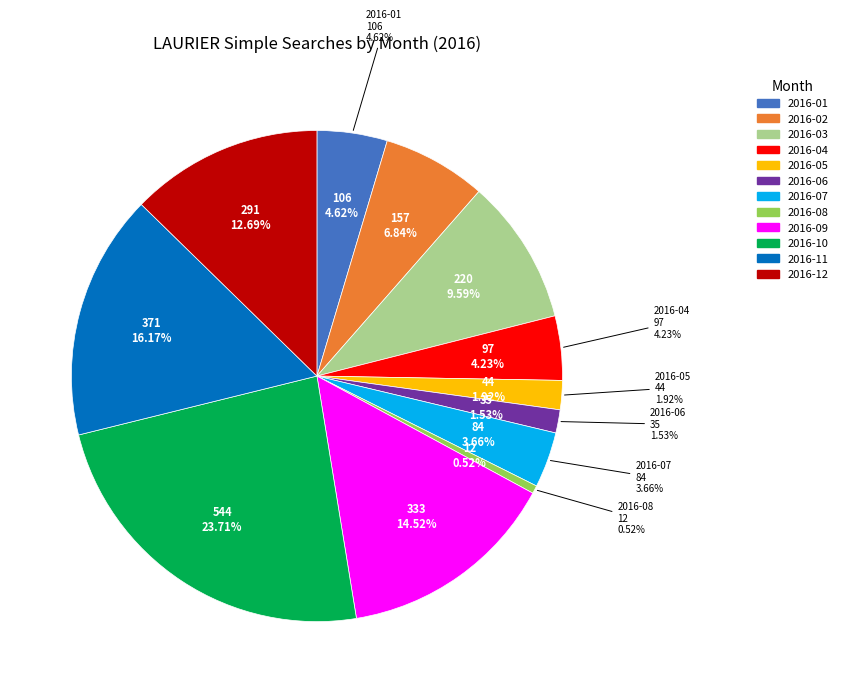

Is it true that 2016-05 is 1% of the pie?

False